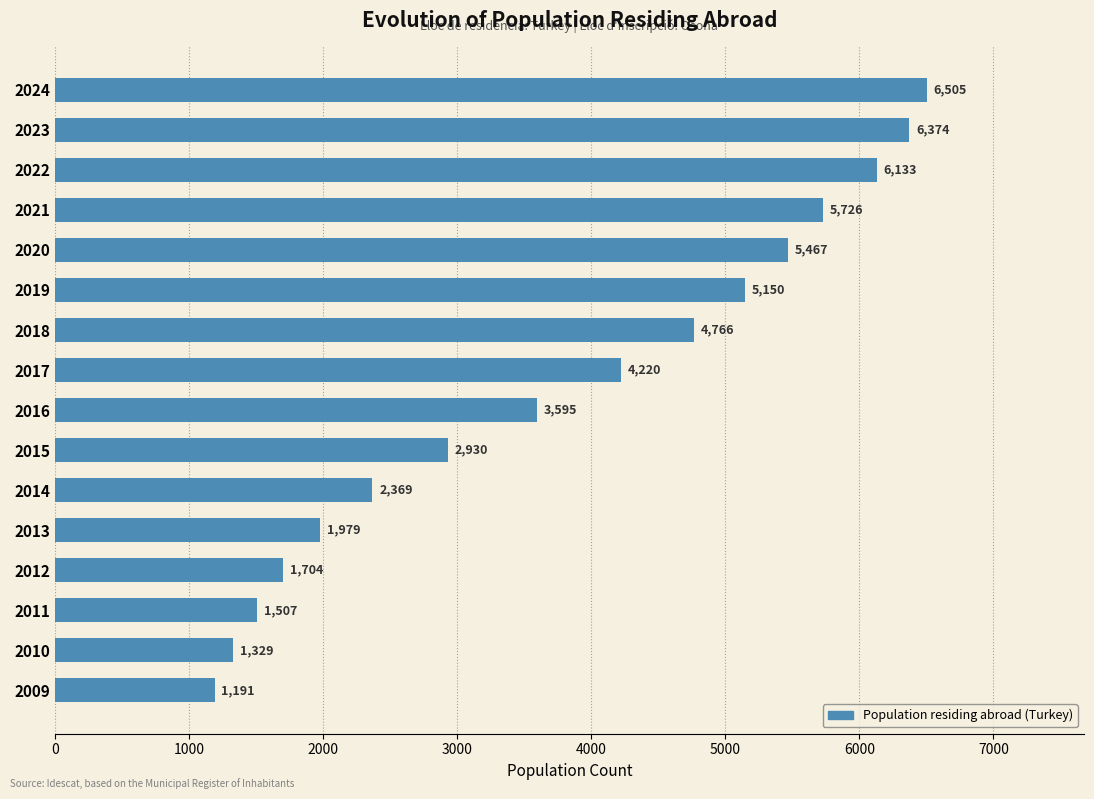

What is the change in value from 2017 to 2021?

+1506